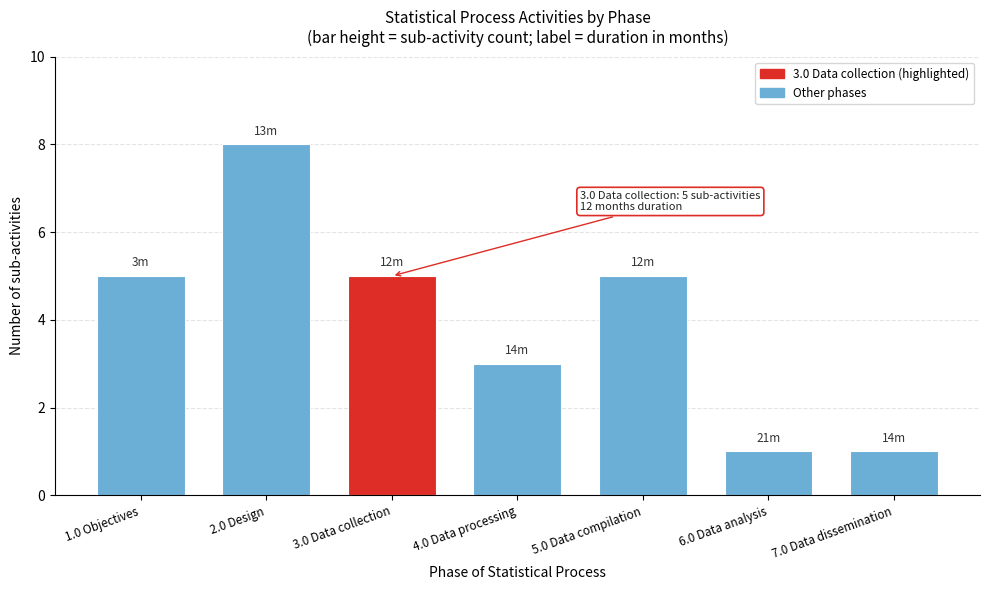

Reading left to right, what are all the values shown in this chart?

5	8	5	3	5	1	1